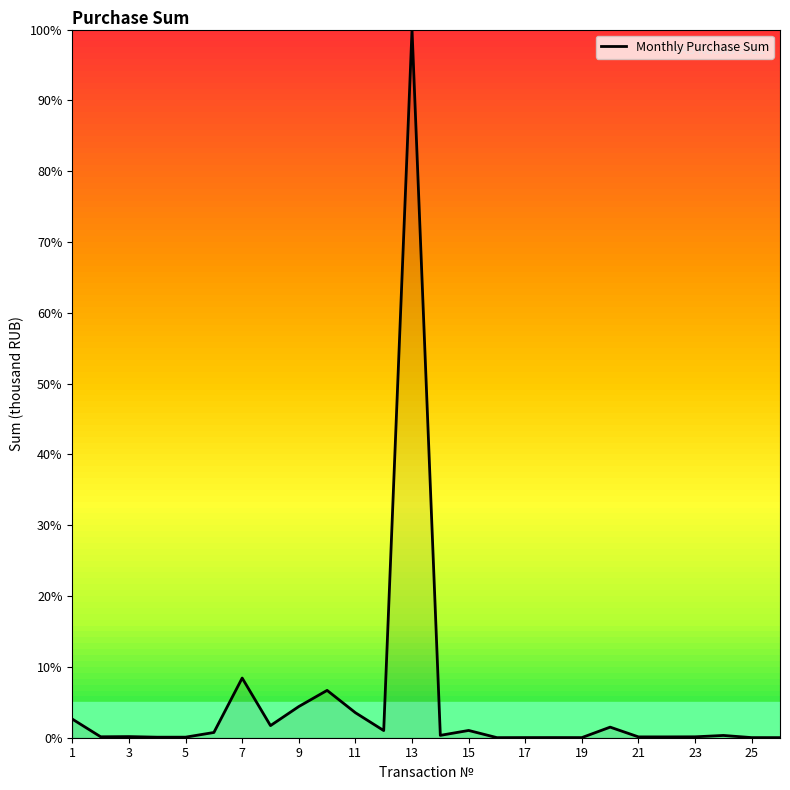

What is the maximum value shown in the chart?

100.0